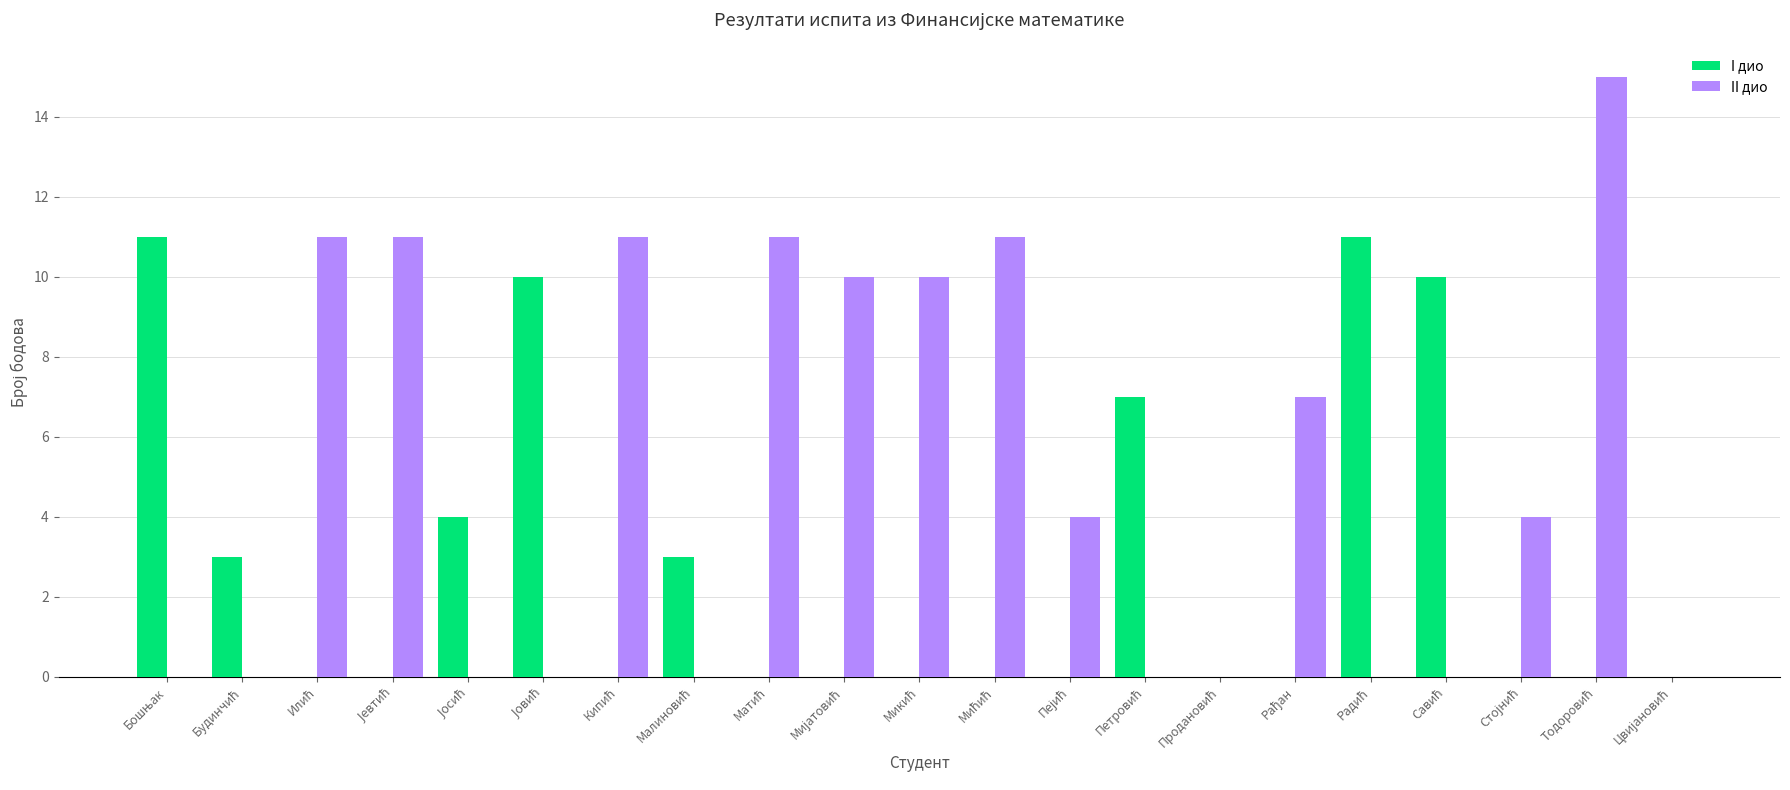

What is the maximum value for II дио?

15